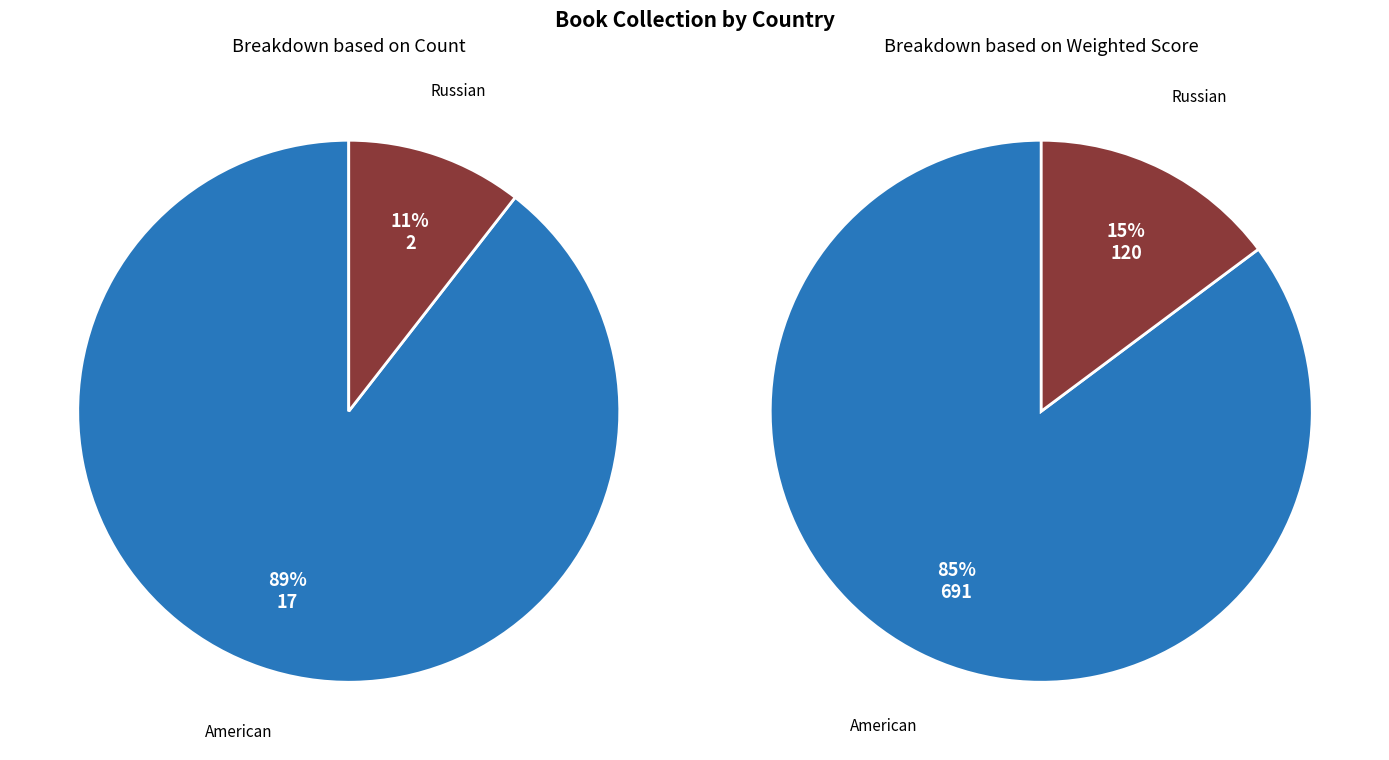

Is it true that American is 98% of the pie?

False